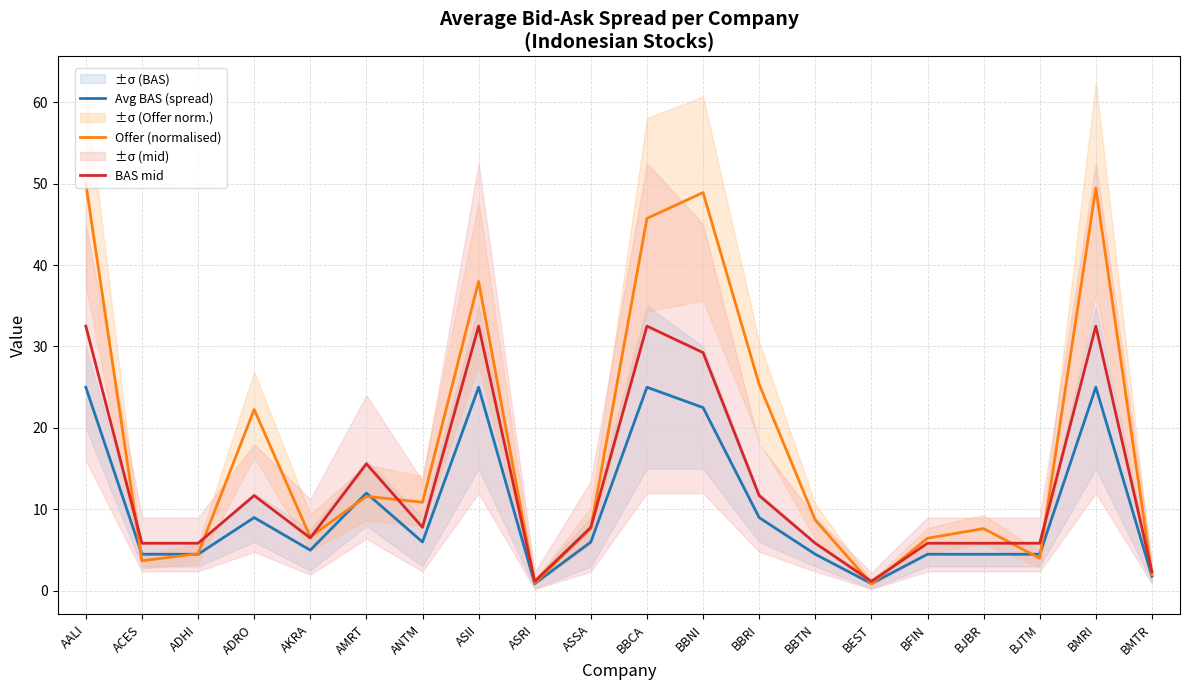

What is the label of the 3rd point from the right?

BJTM